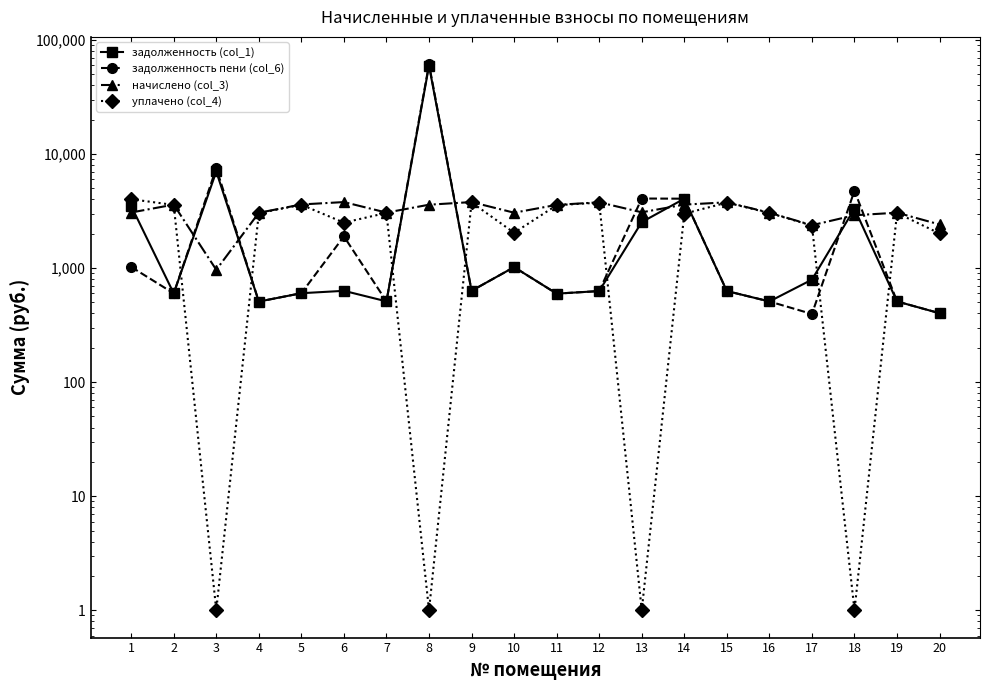

Where is the first local maximum for уплачено (col_4)?

5